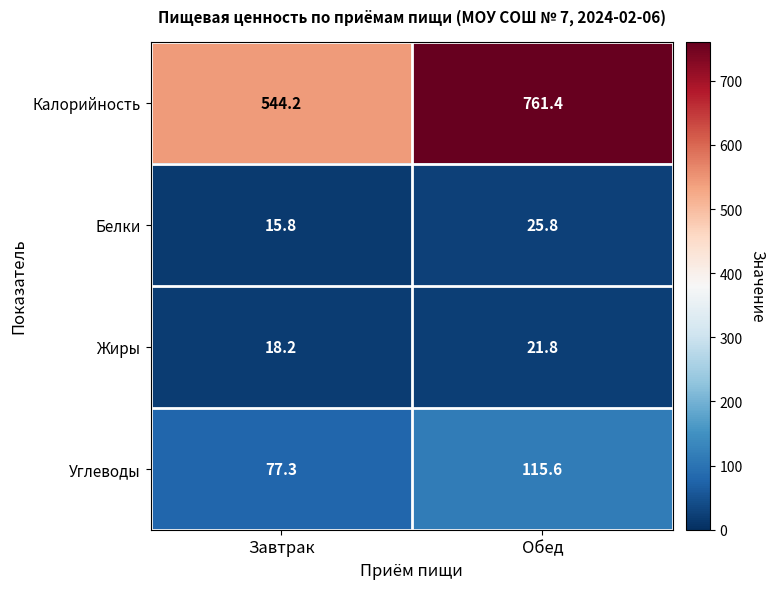

At which category does the chart reach its peak across all series?

Обед